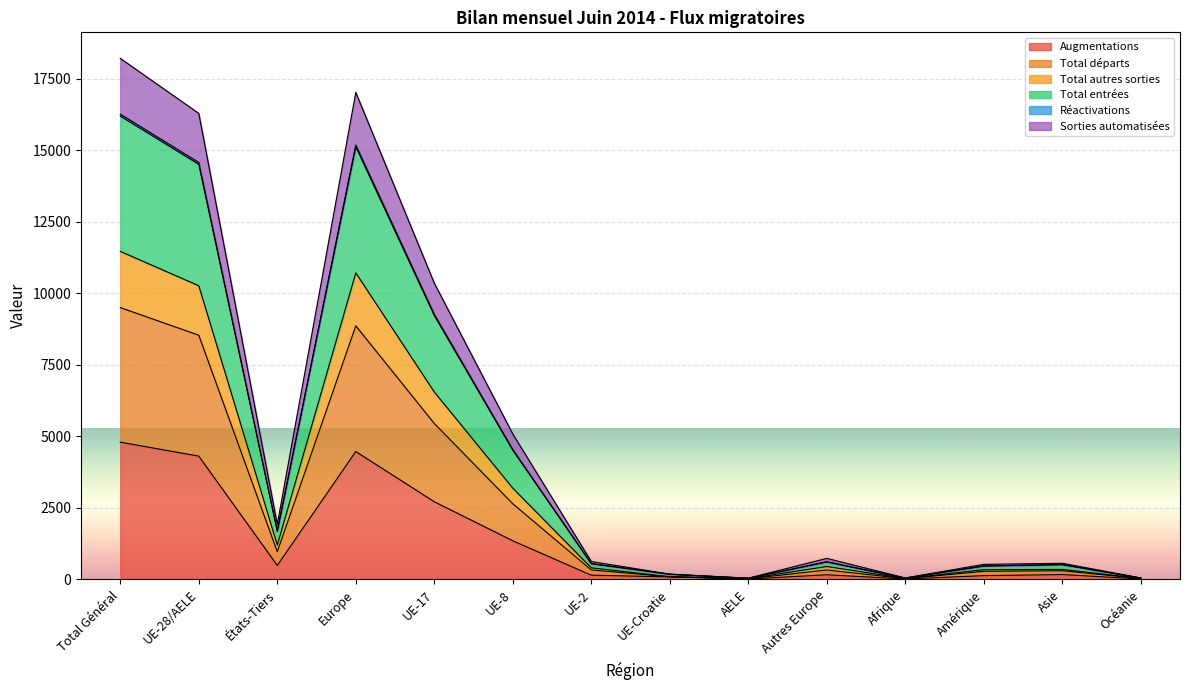

What is the spread (max minus min) of values at Océanie?

38